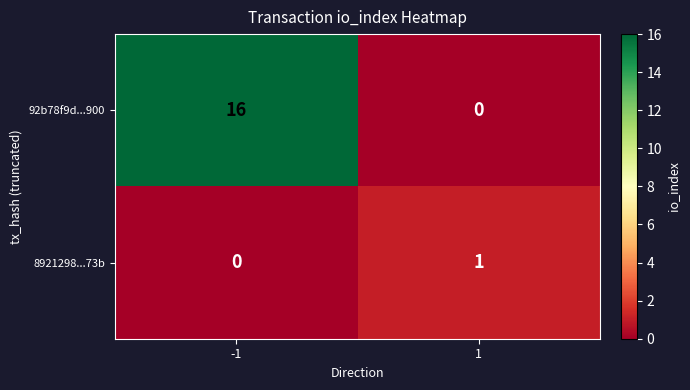

The value of 92b78f9d...900 at 1 is 8. True or false?

False